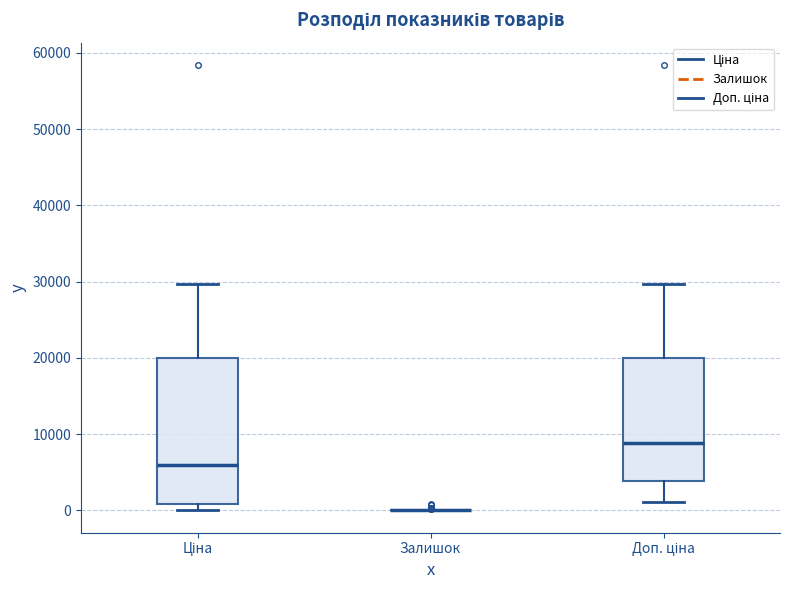

Comparing the boxes themselves (not the whiskers), which one is the tallest?

Ціна